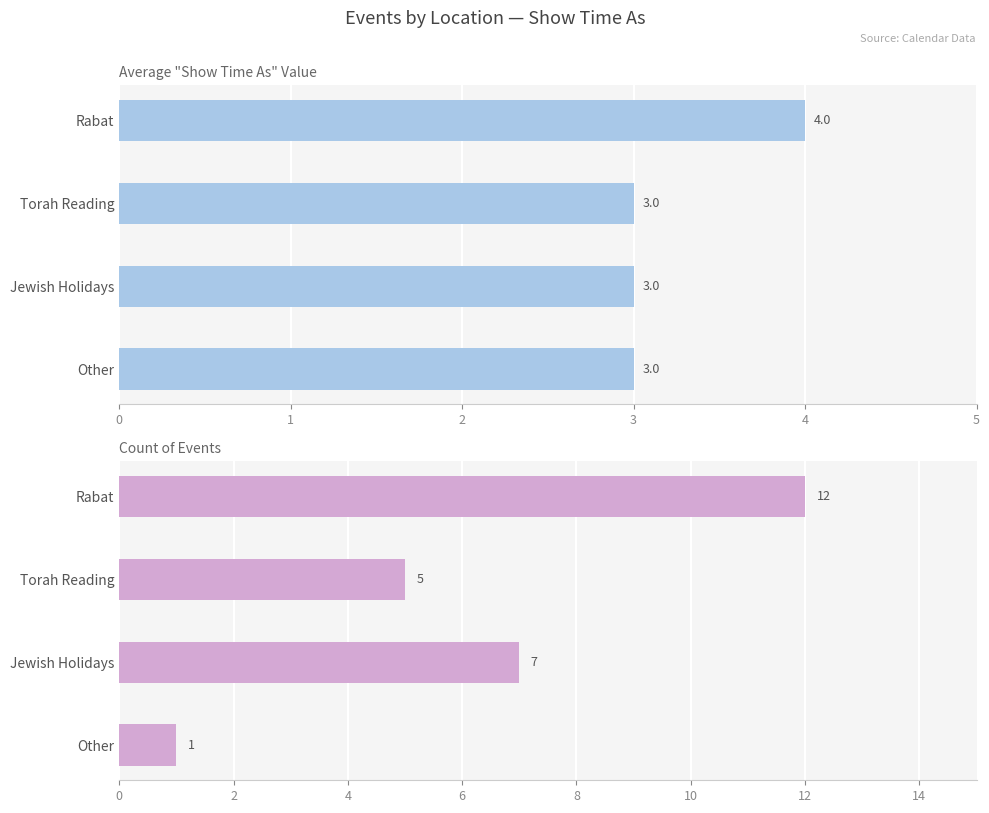

How many Event Count values are between 5 and 12?

3